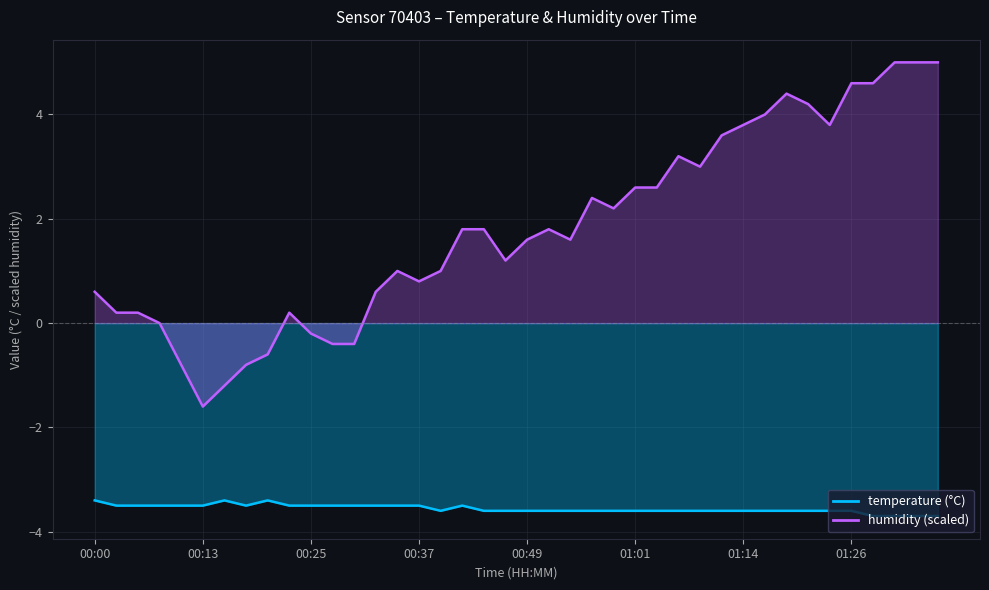

What is the difference between the temperature values at 00:20 and 00:22?

0.1